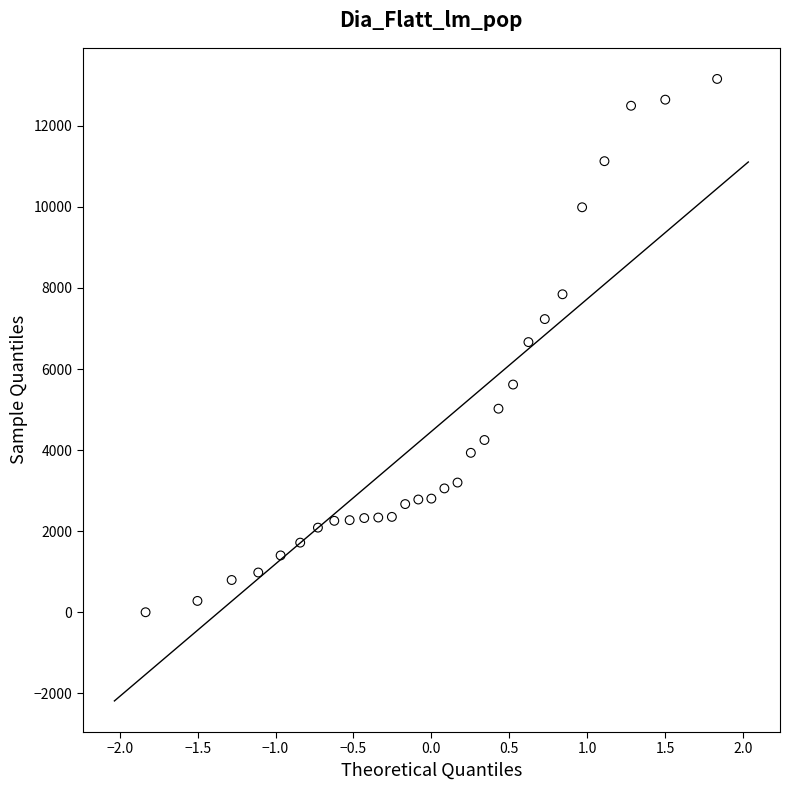

What is the range of X values (max minus min)?

3.7